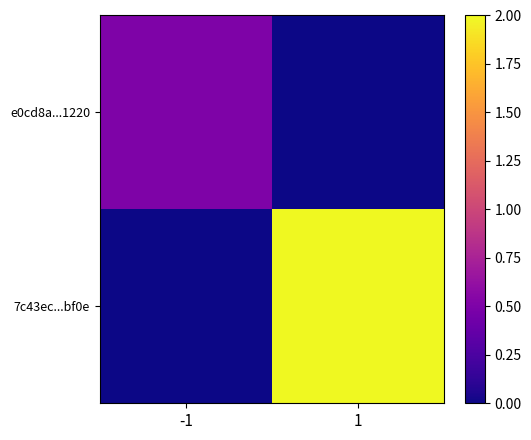

Which series has the largest range (max minus min)?

7c43ec...bf0e